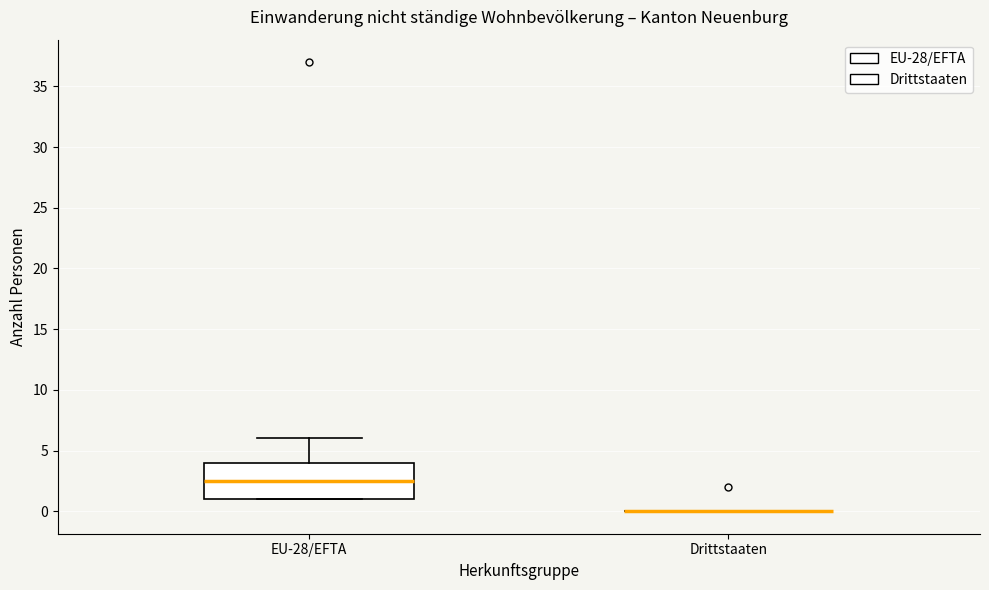

Reading left to right, read every box against the y-axis: the position of its median line, the range the box covers, and the ends of its whiskers. The values are not printed on the chart, so give them approximately, as read against the axis.

EU-28/EFTA: median 2.5, box 1.0 to 4.0, whiskers 1.0 to 6.0
Drittstaaten: box collapsed to a line at 0.0, whiskers 0.0 to 0.0